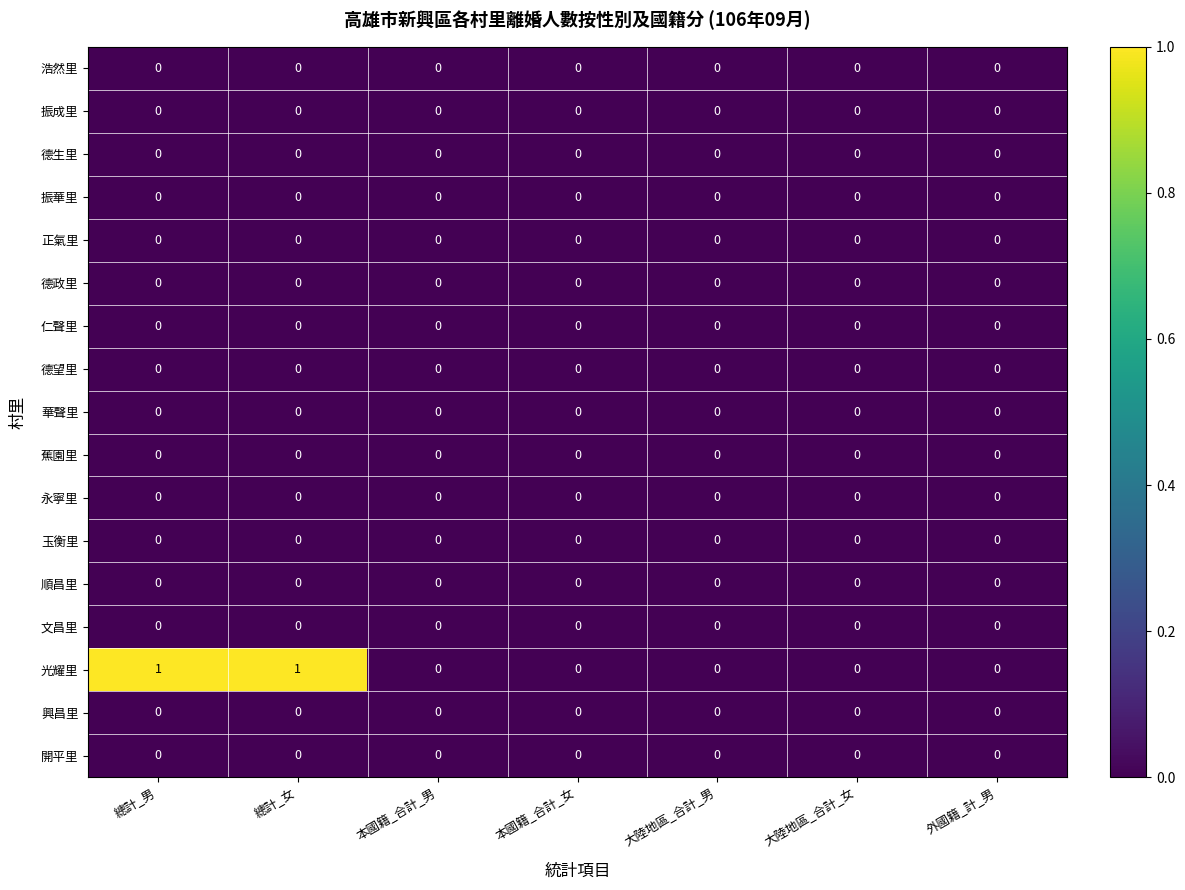

Which series has the largest range (max minus min)?

光耀里